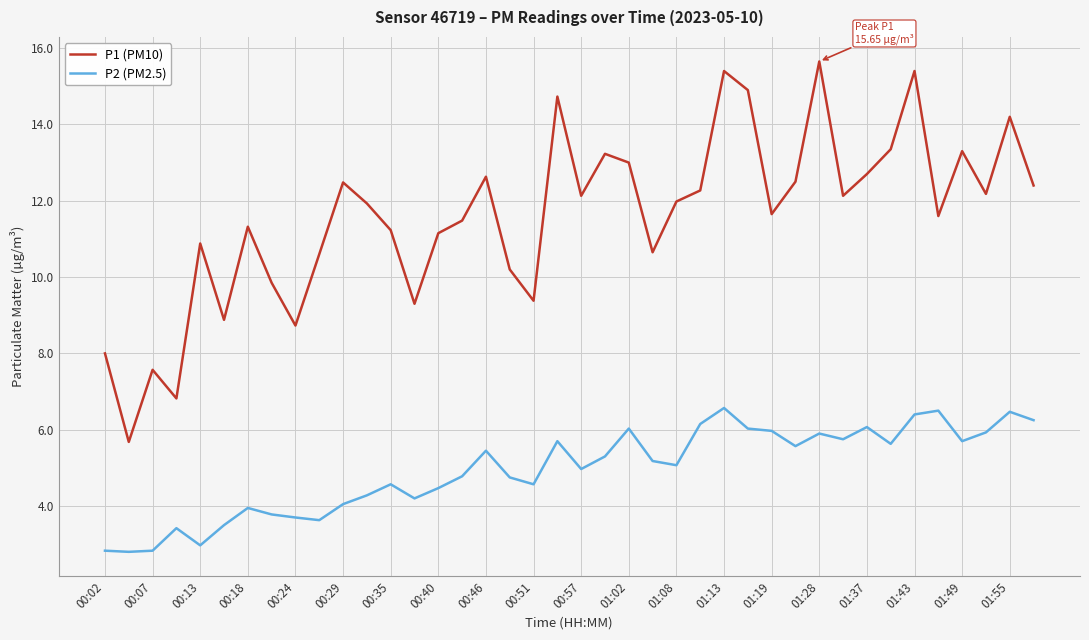

Which series has the largest total across all categories?

P1 (PM10)